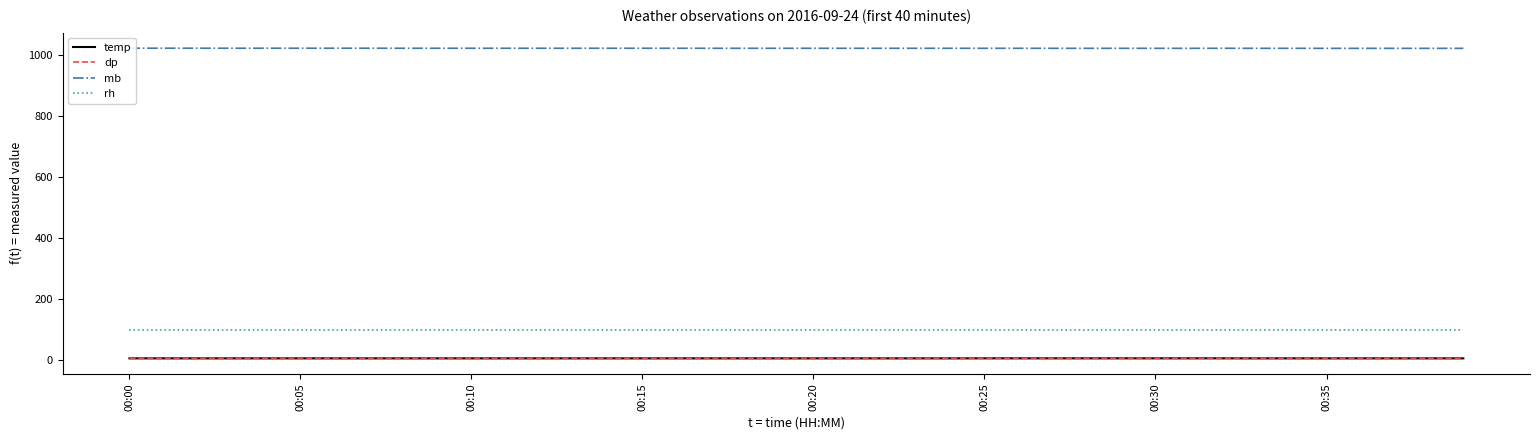

Which series has the largest total across all categories?

mb